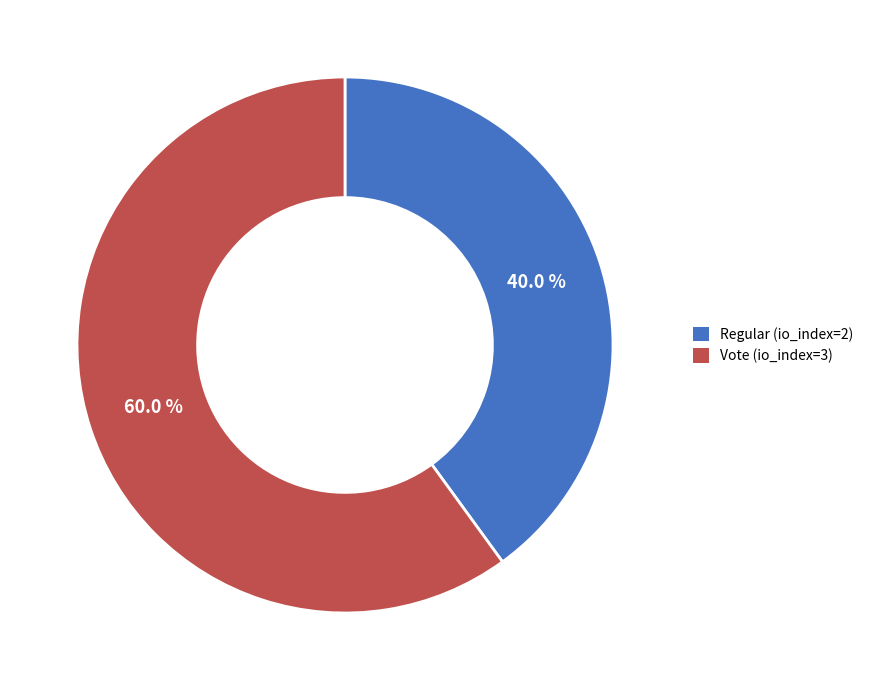

To the nearest percent, what is the combined percentage of Vote (io_index=3) and Regular (io_index=2)?

100%